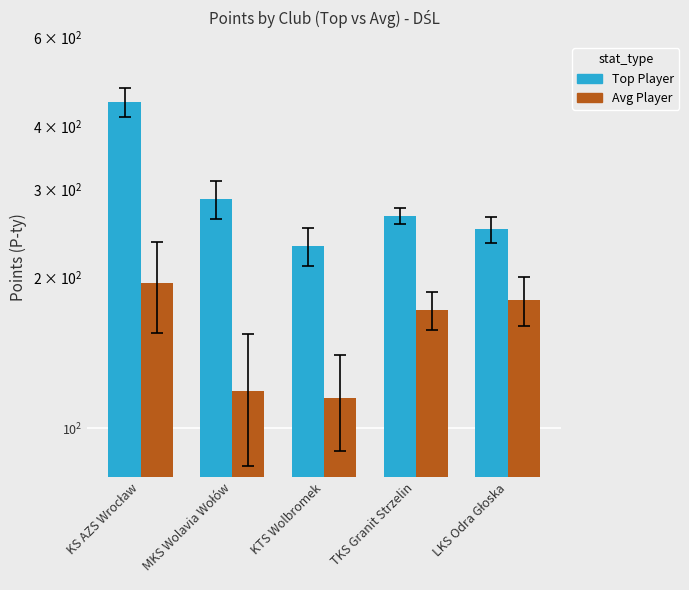

Where does the Avg Player series first go above 172?

KS AZS Wrocław